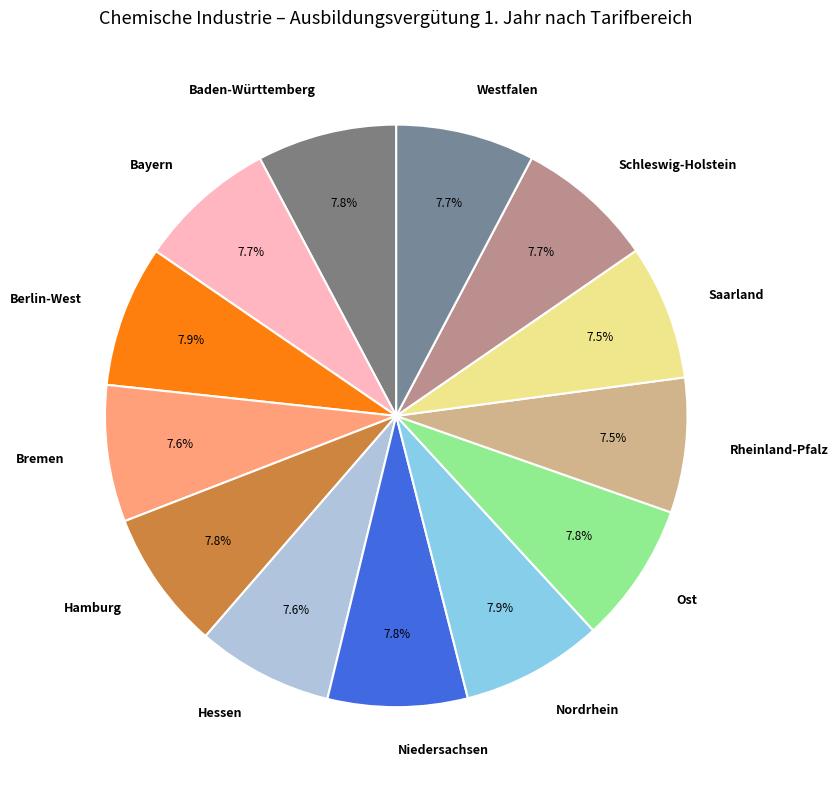

Is there a majority slice in this chart?

No